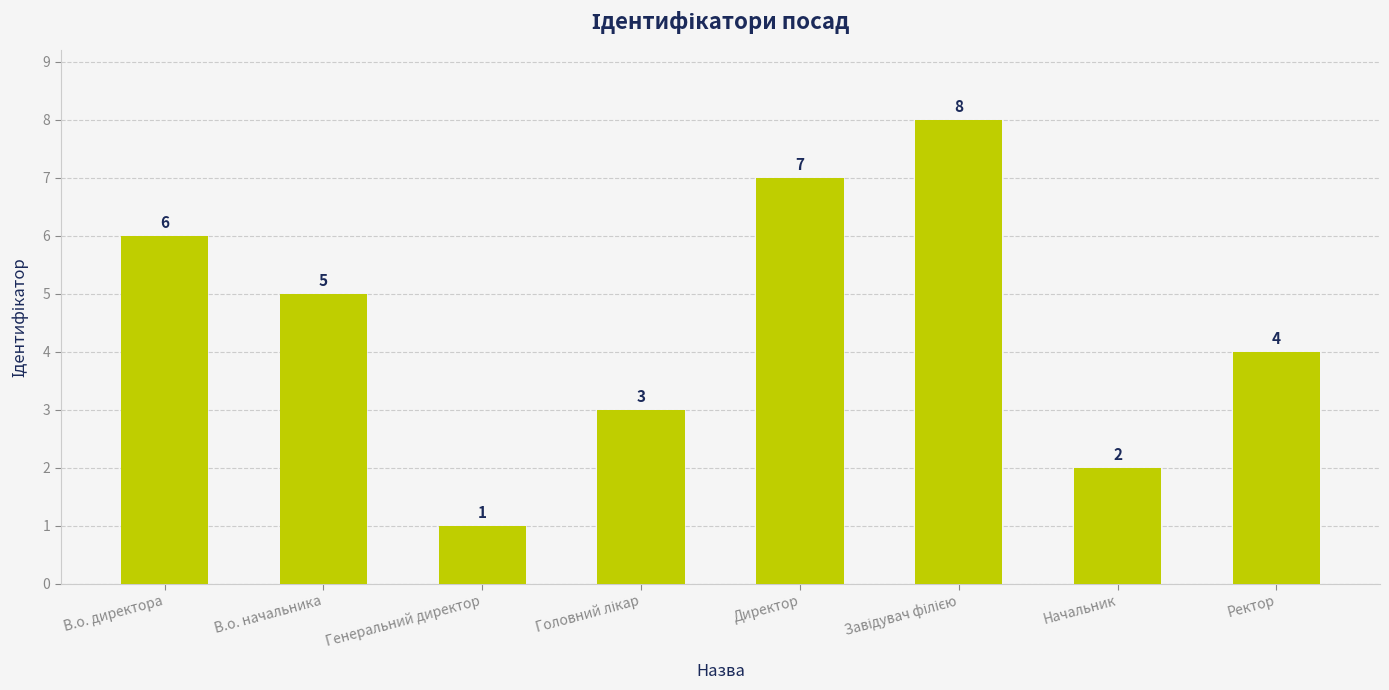

Between Директор and Генеральний директор, which is larger?

Директор